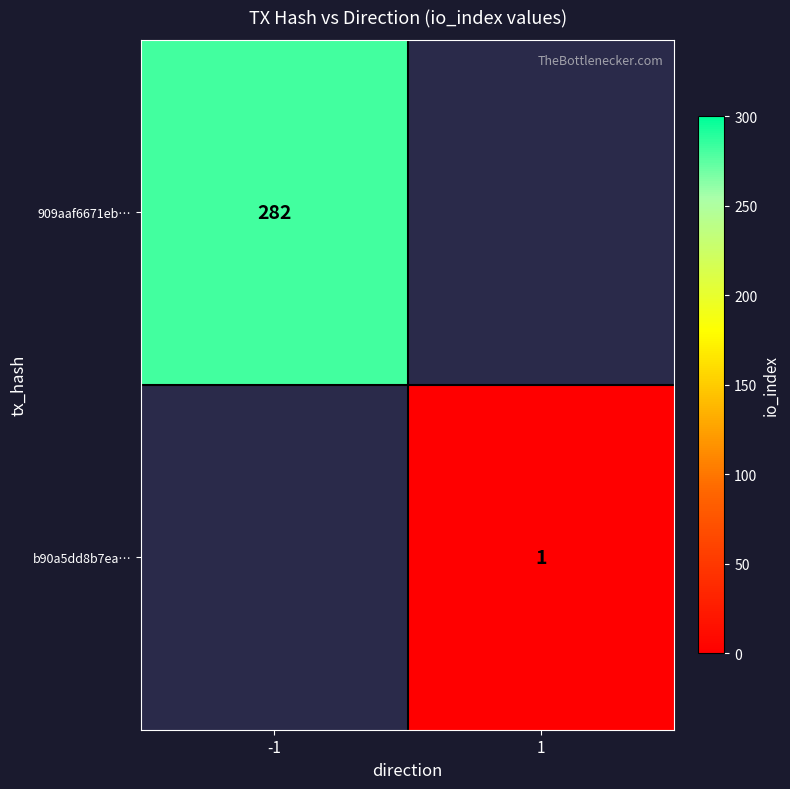

At how many categories does at least one series exceed 171?

1